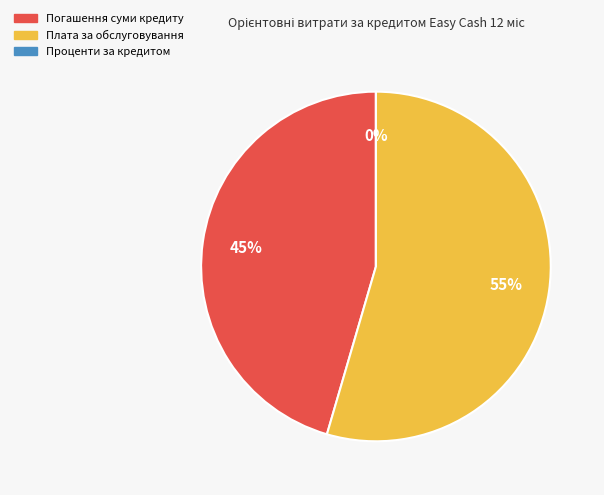

True or false: Плата за обслуговування accounts for 66% of the total.

False